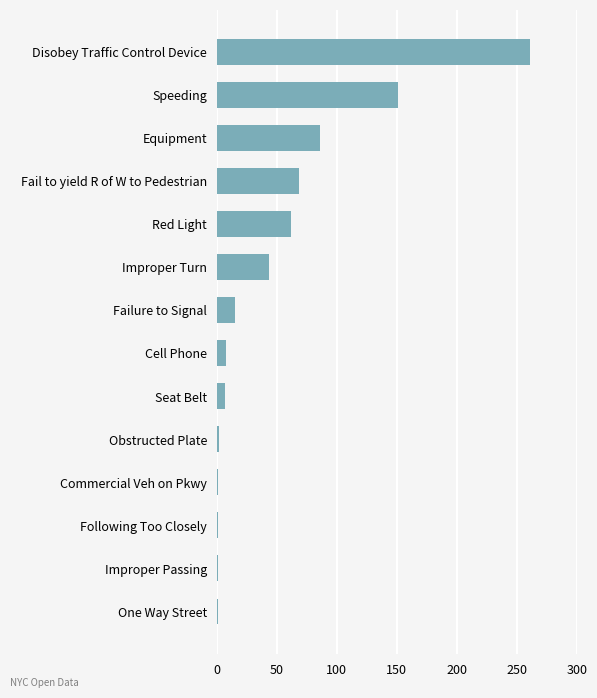

Where is the data nearest to the value 131?

Speeding